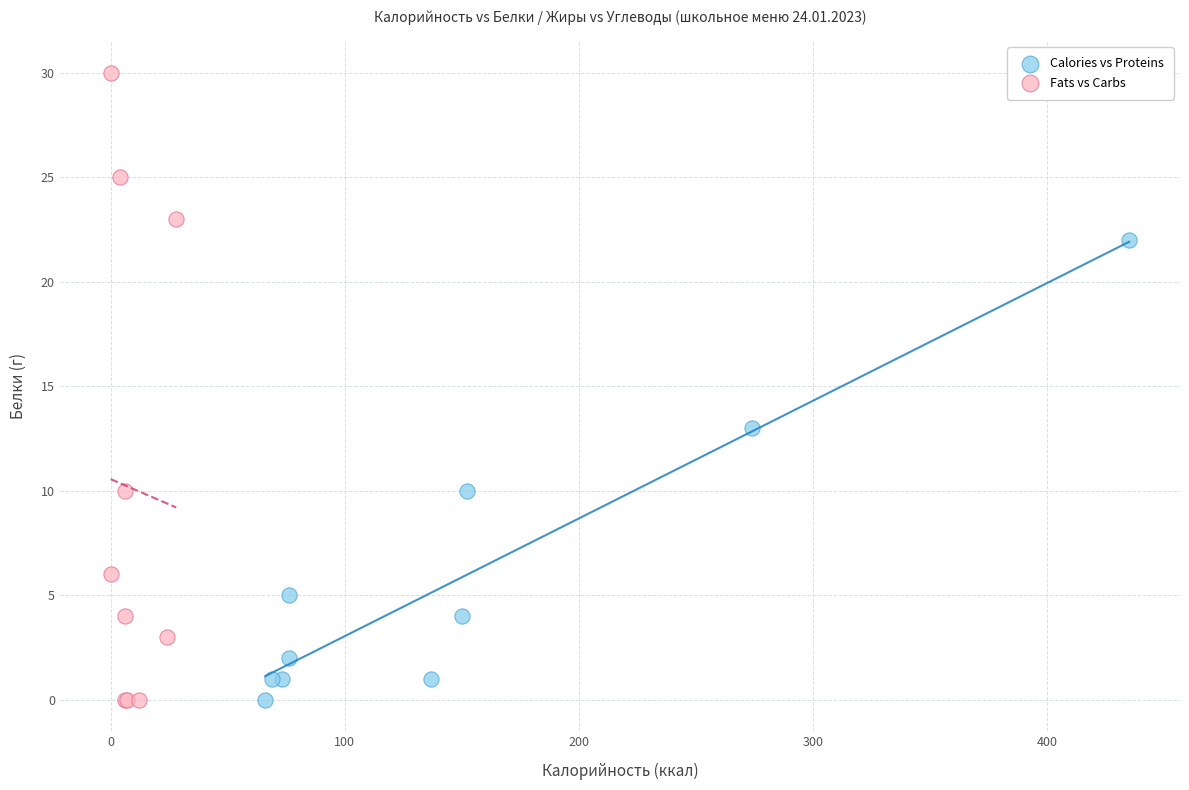

Which series has the largest Y range (max minus min)?

Fats vs Carbs